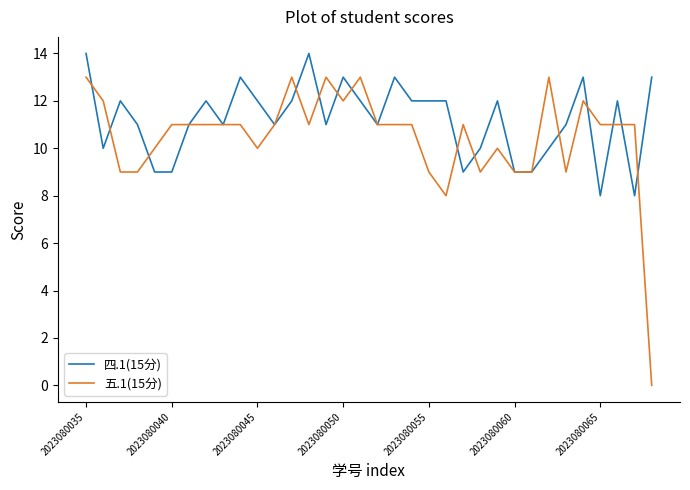

Which series has the largest total across all categories?

四.1(15分)